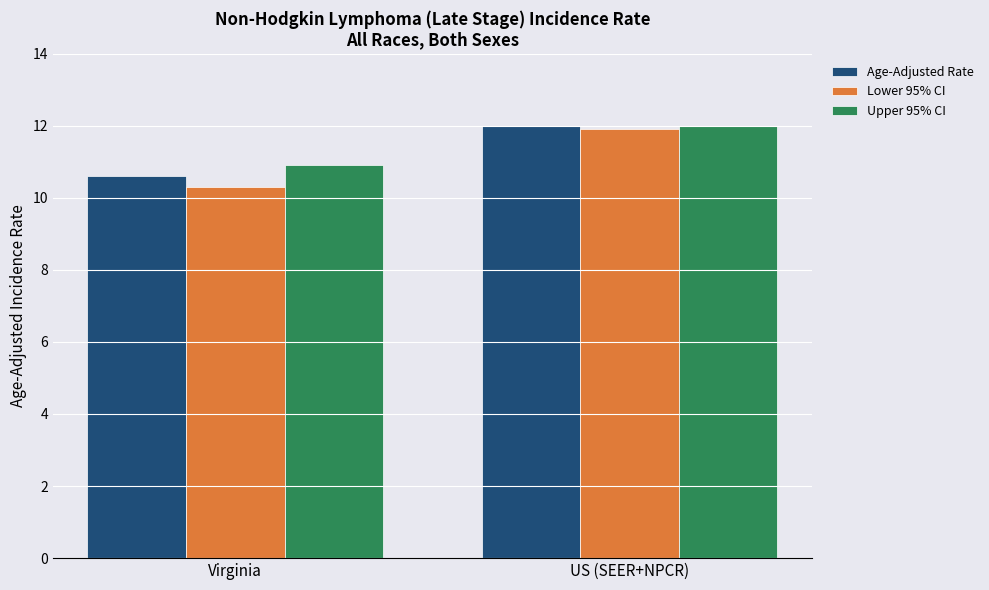

What is the difference between the highest and lowest values at Virginia?

0.6